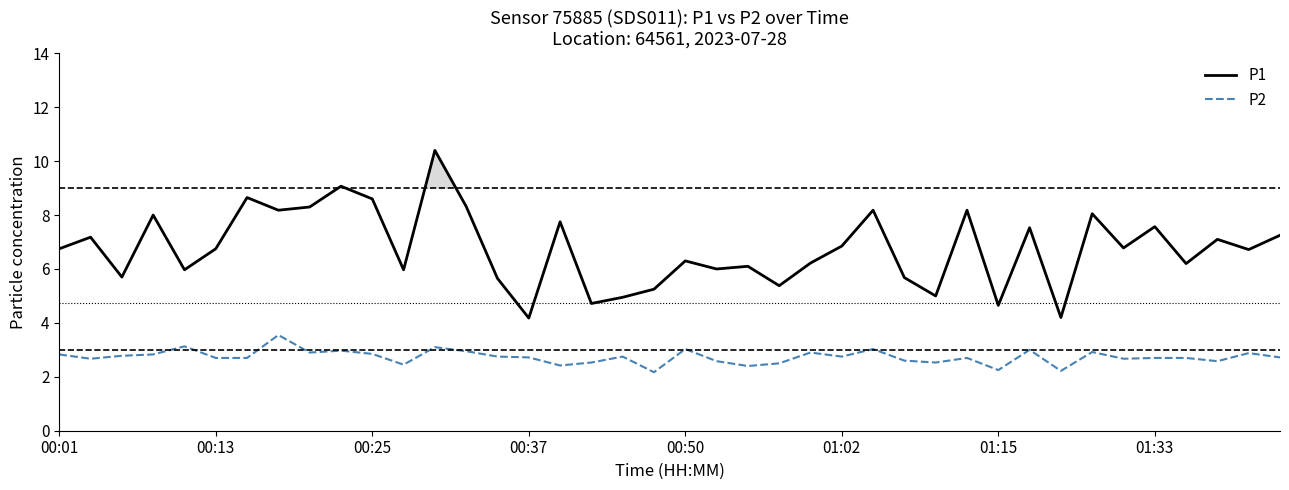

True or false: P1 and P2 intersect in this chart.

False